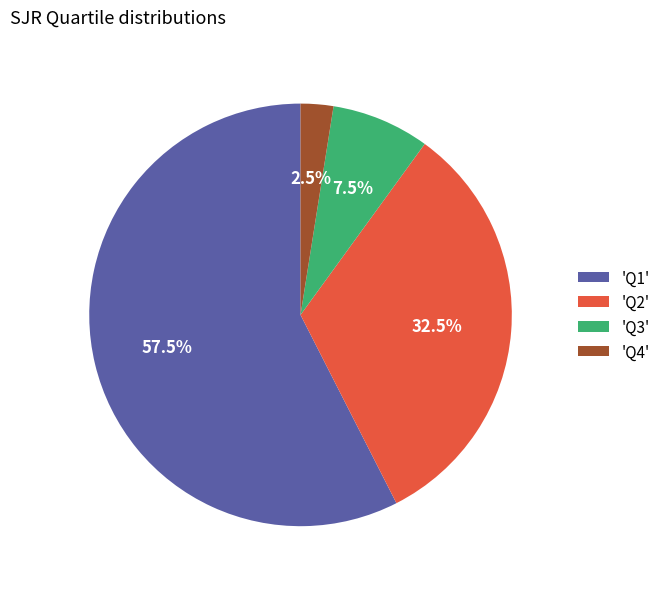

Combined, do 'Q1' and 'Q4' account for over 50%?

Yes